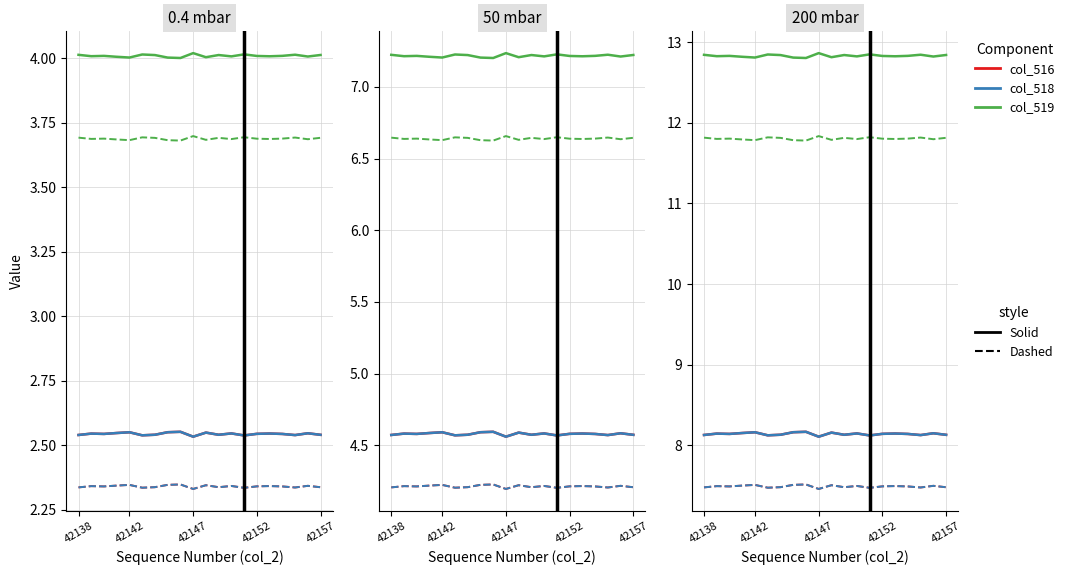

True or false: col_519 and col_518 cross at least once.

False